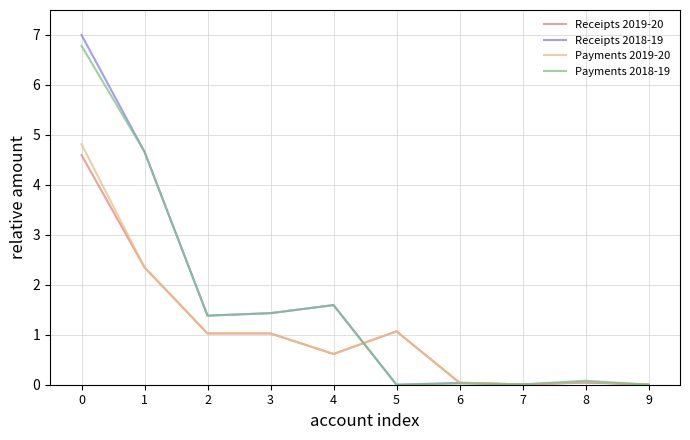

True or false: Payments 2018-19 has more than 1 interior local peaks.

True